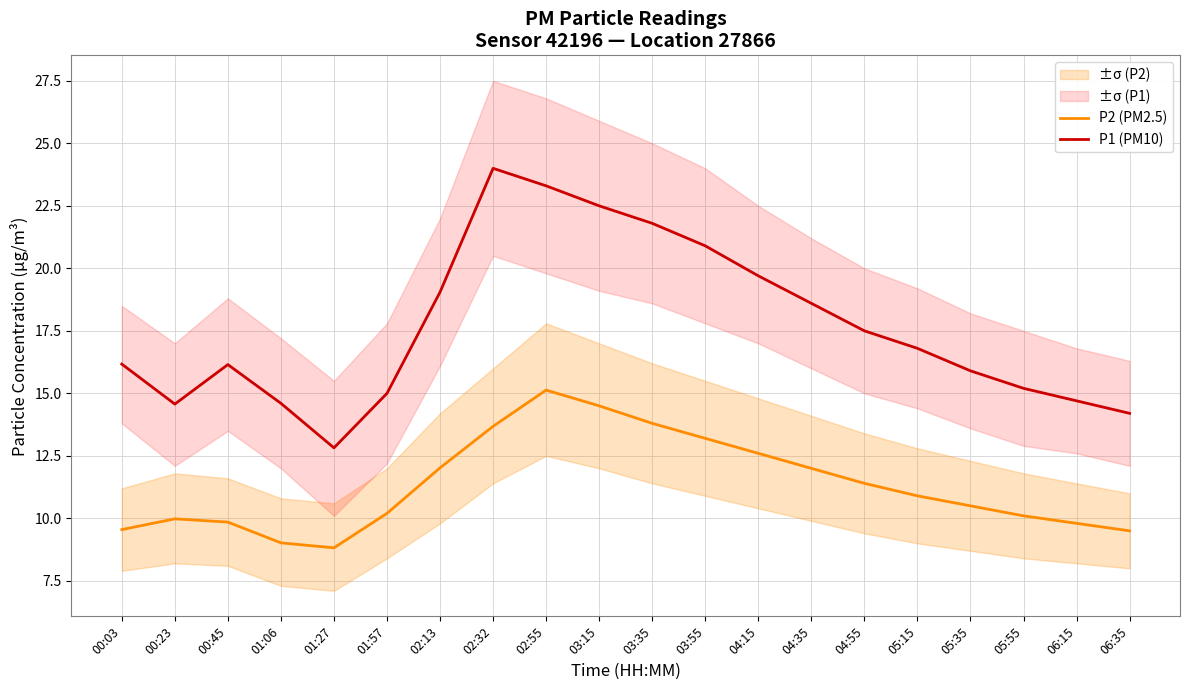

What is the difference between the maximum and minimum values in the P1 (PM10) series?

11.2